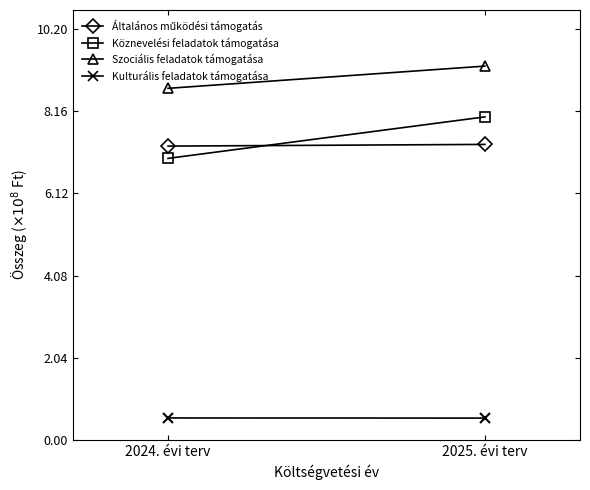

What is the label of the 1st point from the left?

2024. évi terv